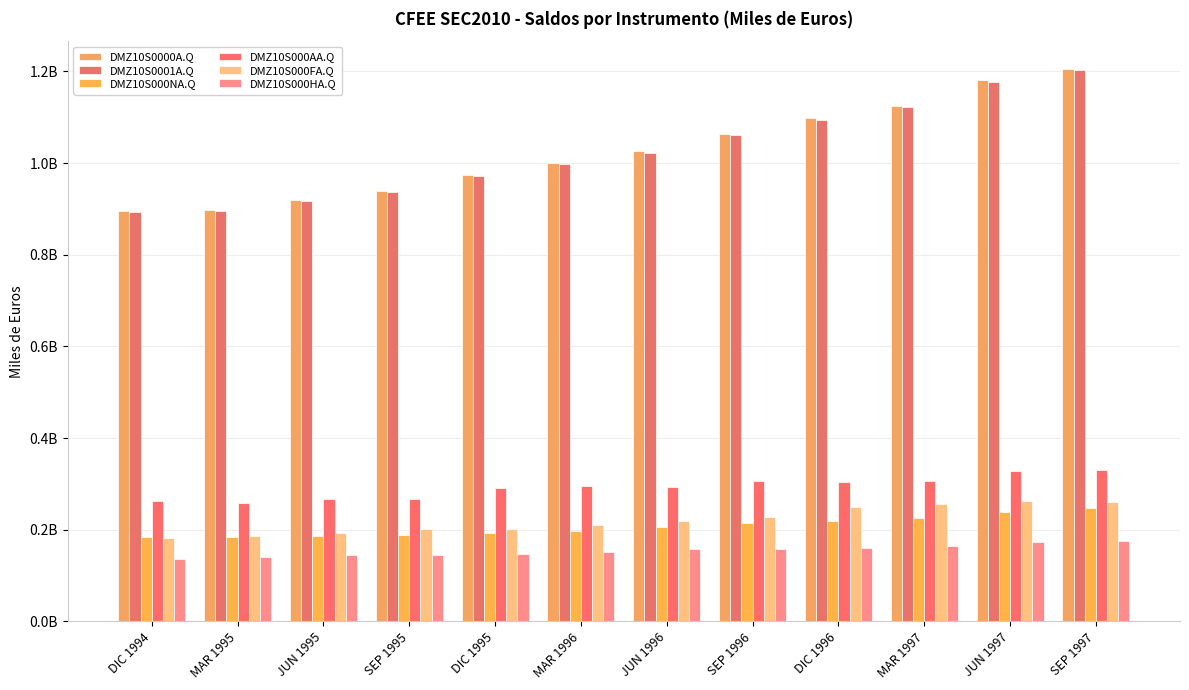

Between MAR 1995 and MAR 1997, which series saw the biggest shift?

DMZ10S0000A.Q